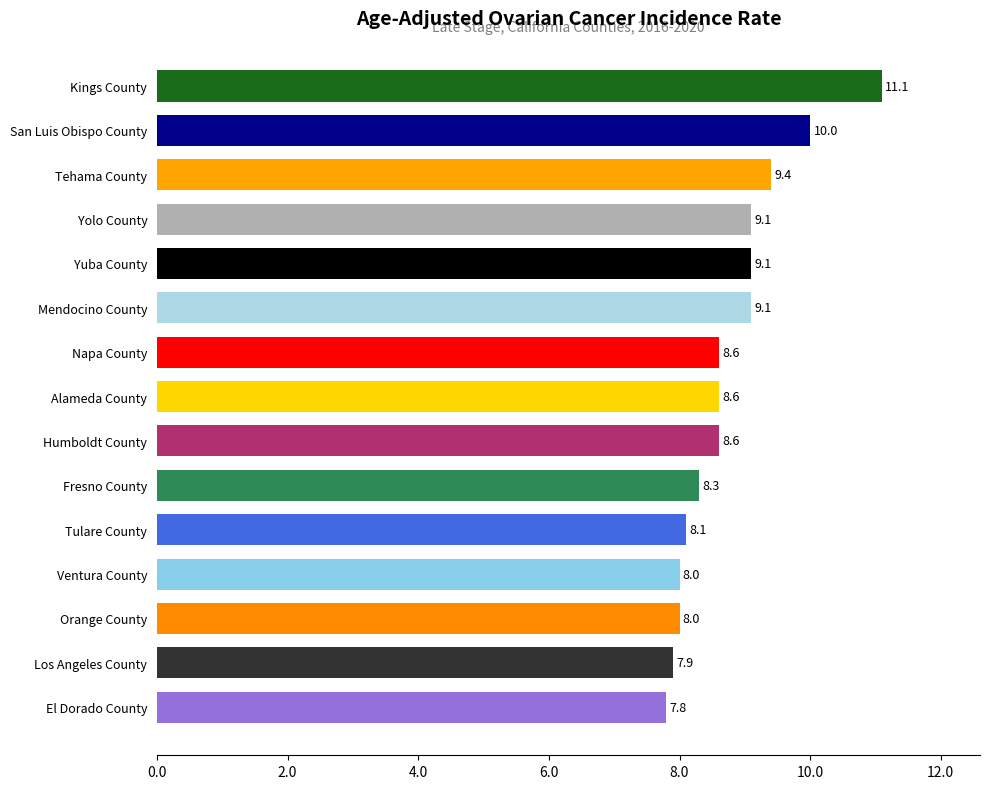

What is the change in value from Los Angeles County to Alameda County?

+0.7